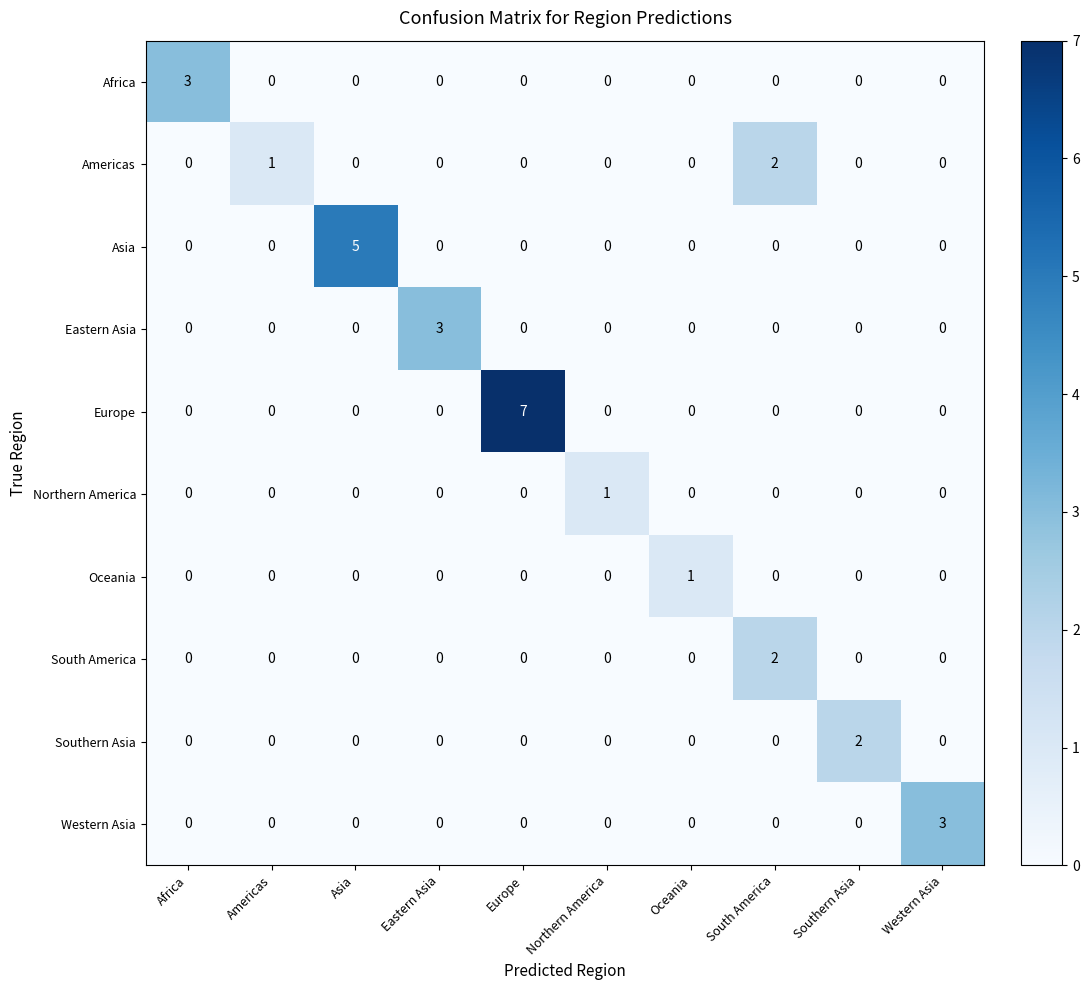

Which series has the largest total across all categories?

Europe